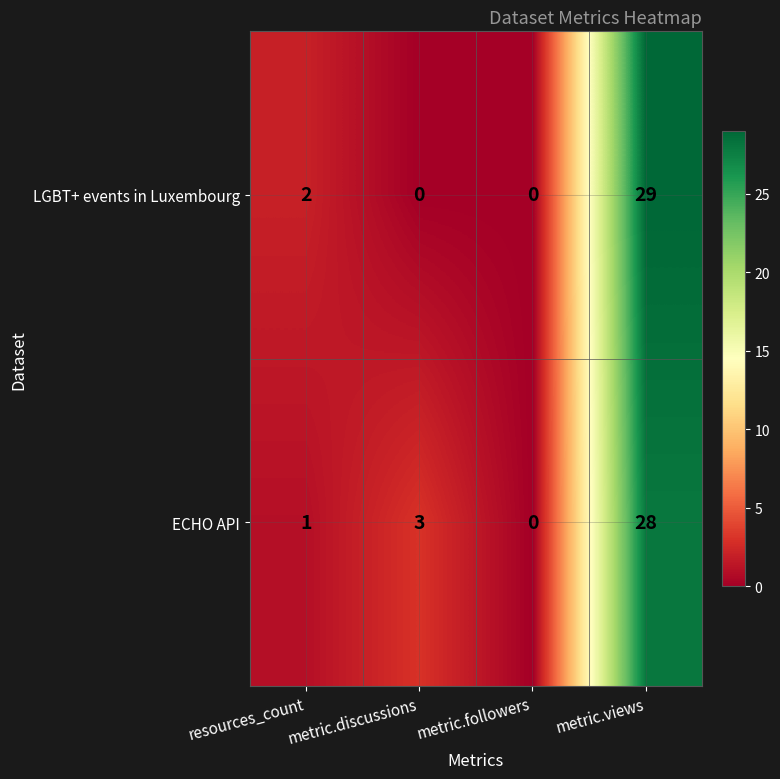

How many positive values does the LGBT+ events in Luxembourg series have?

2